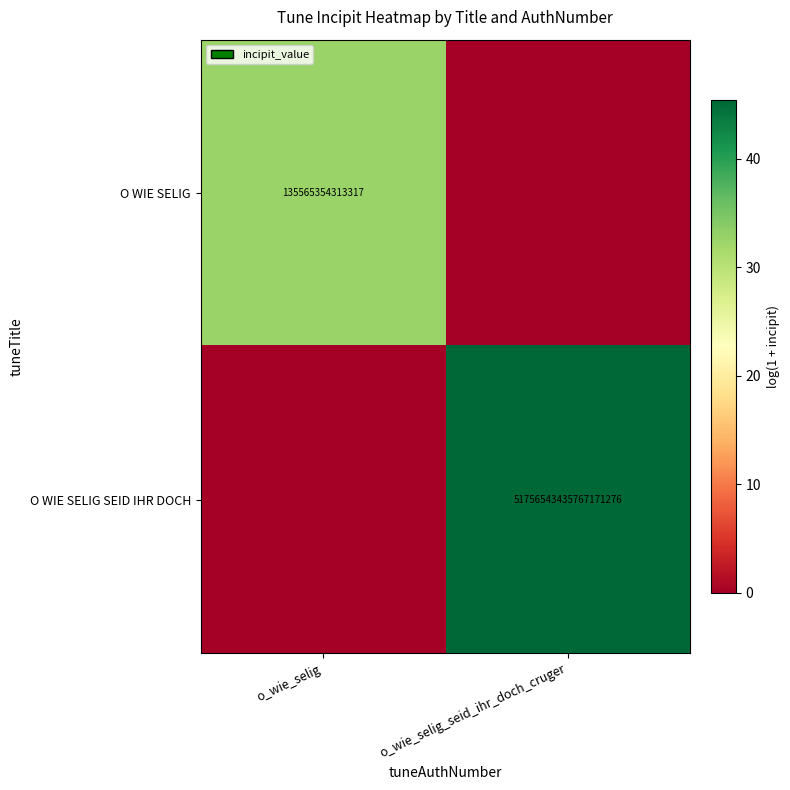

True or false: O WIE SELIG has a value of 135565354313317 at o_wie_selig.

True